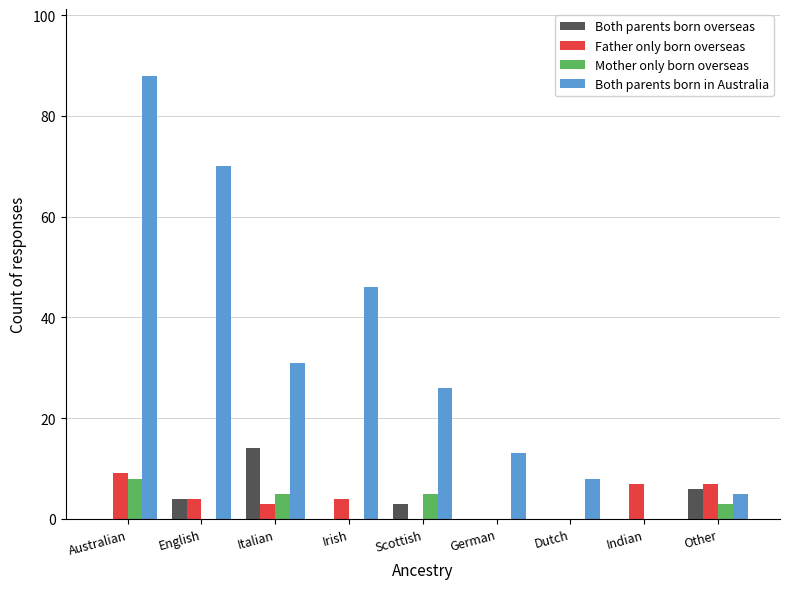

At which category is the sum across all series the highest?

Australian